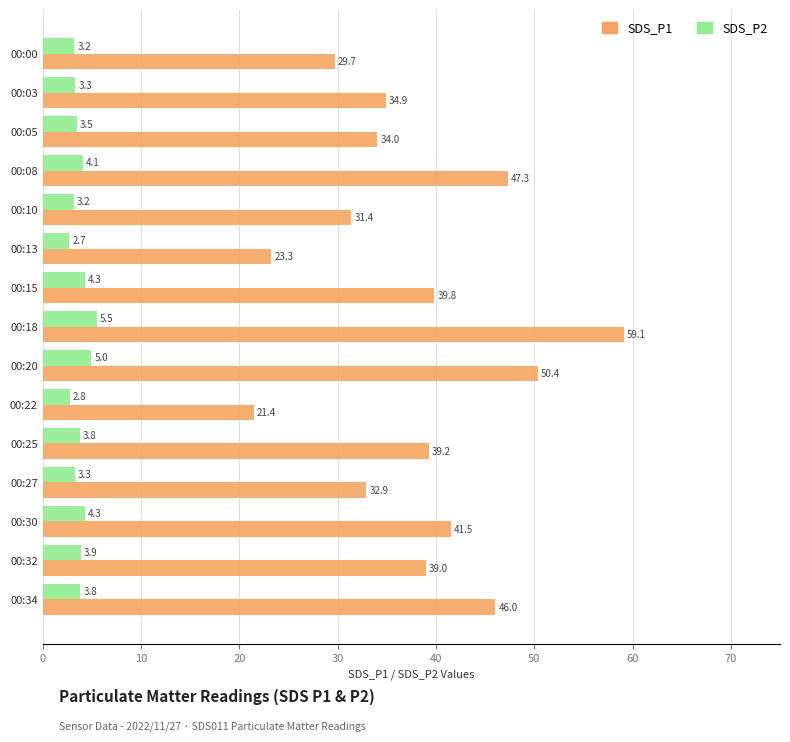

What are all the series names shown in the legend?

SDS_P1, SDS_P2